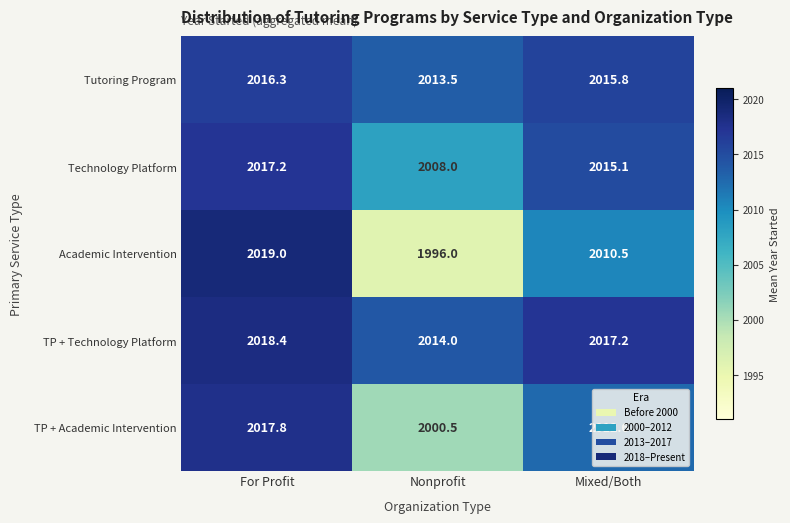

What is the difference between the Tutoring Program values at Mixed/Both and For Profit?

0.5